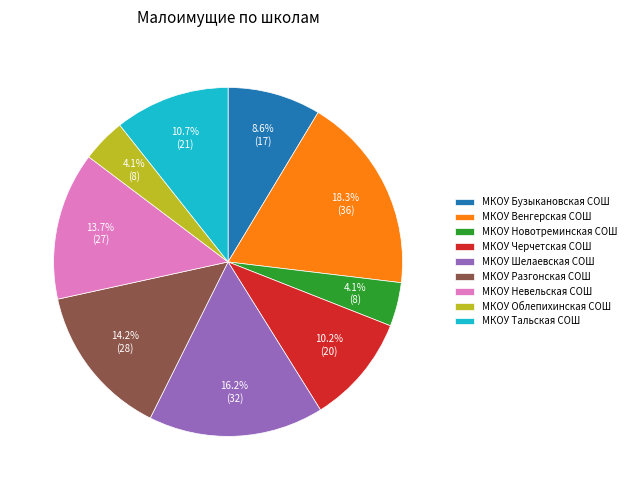

Count the number of slices in the pie.

9